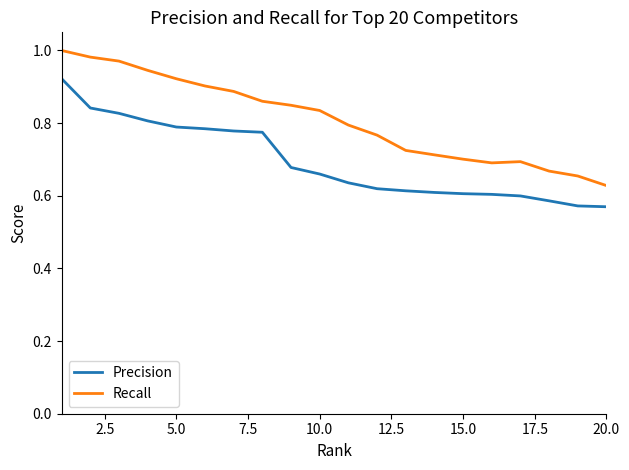

True or false: Recall and Precision intersect in this chart.

False